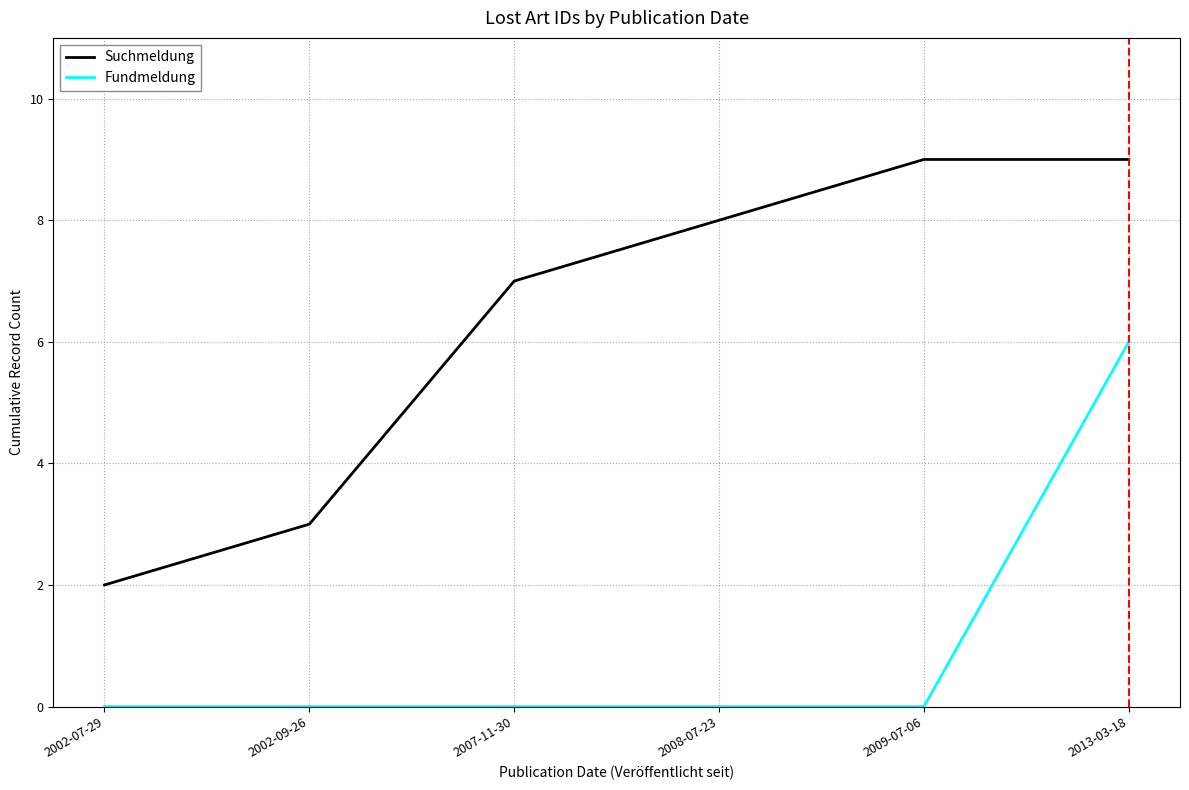

At 2013-03-18, list the series in order from smallest to largest.

Fundmeldung, Suchmeldung